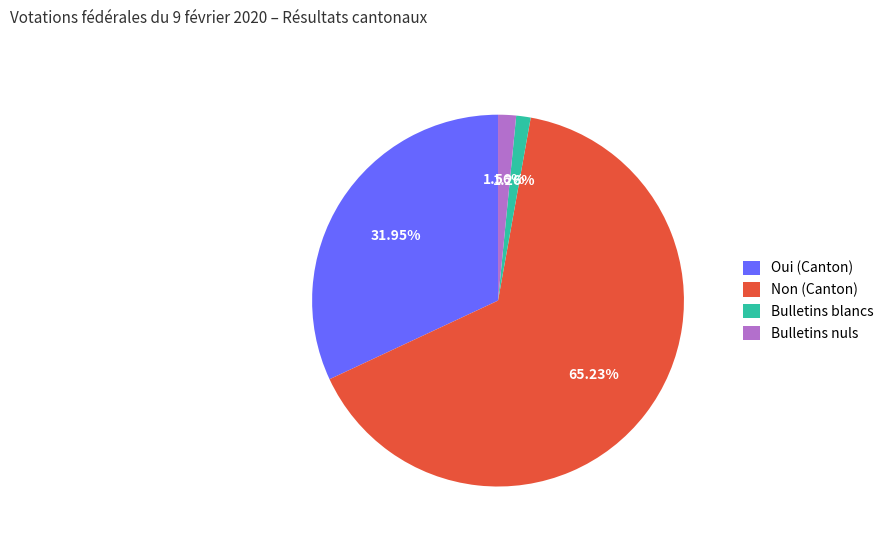

Which category has the biggest portion of the pie?

Non (Canton)